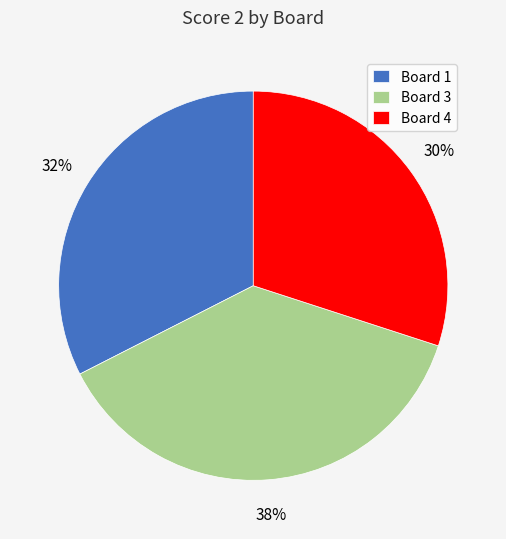

Does any single category account for the majority?

No